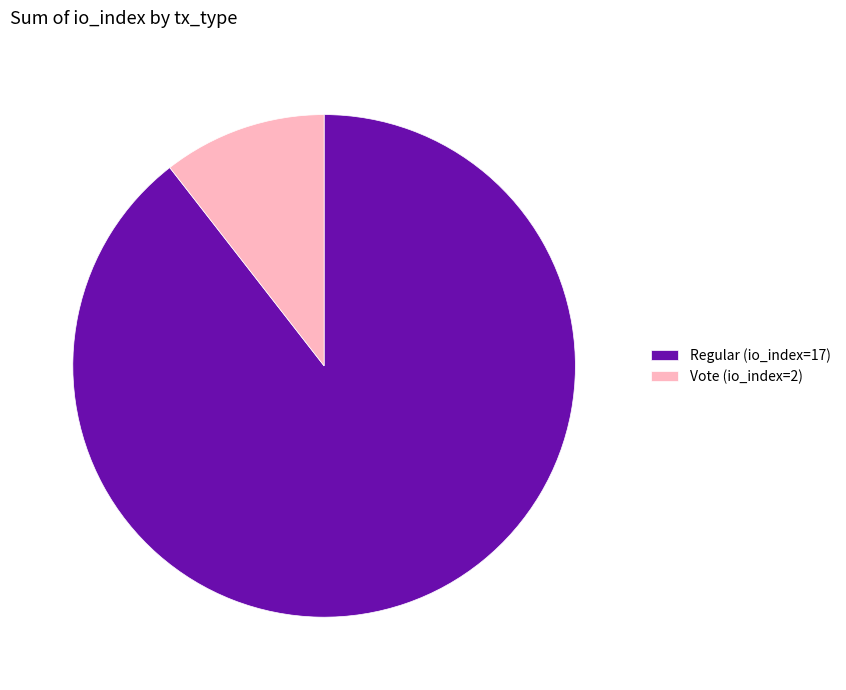

Rank the categories by value from lowest to highest.

Vote (io_index=2), Regular (io_index=17)